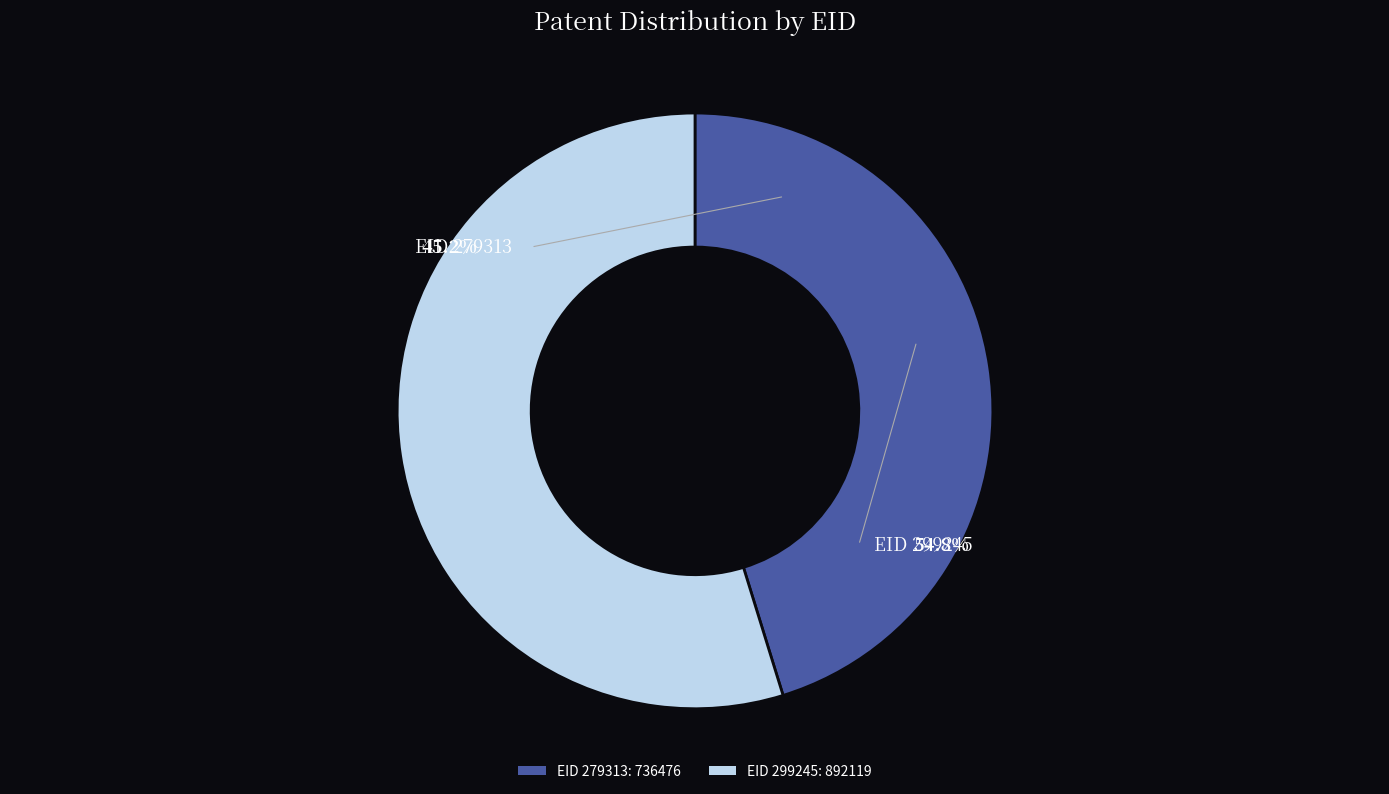

What percentage is the 279313 slice, to the nearest percent?

45%